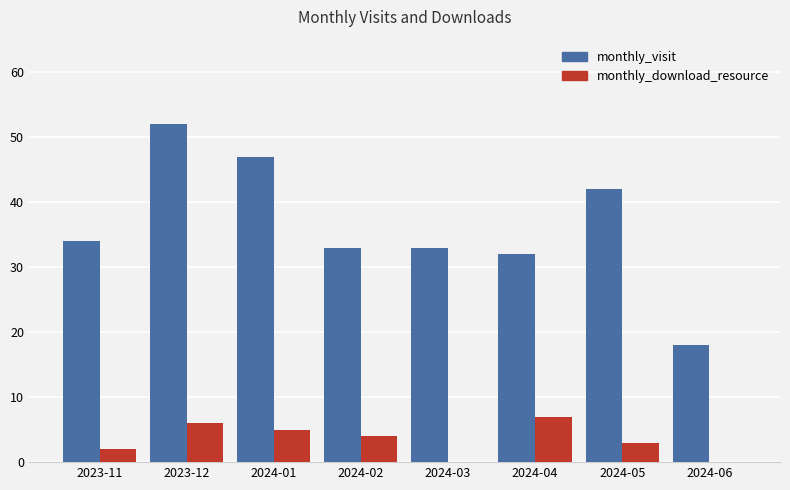

What is the maximum value shown in the chart?

52